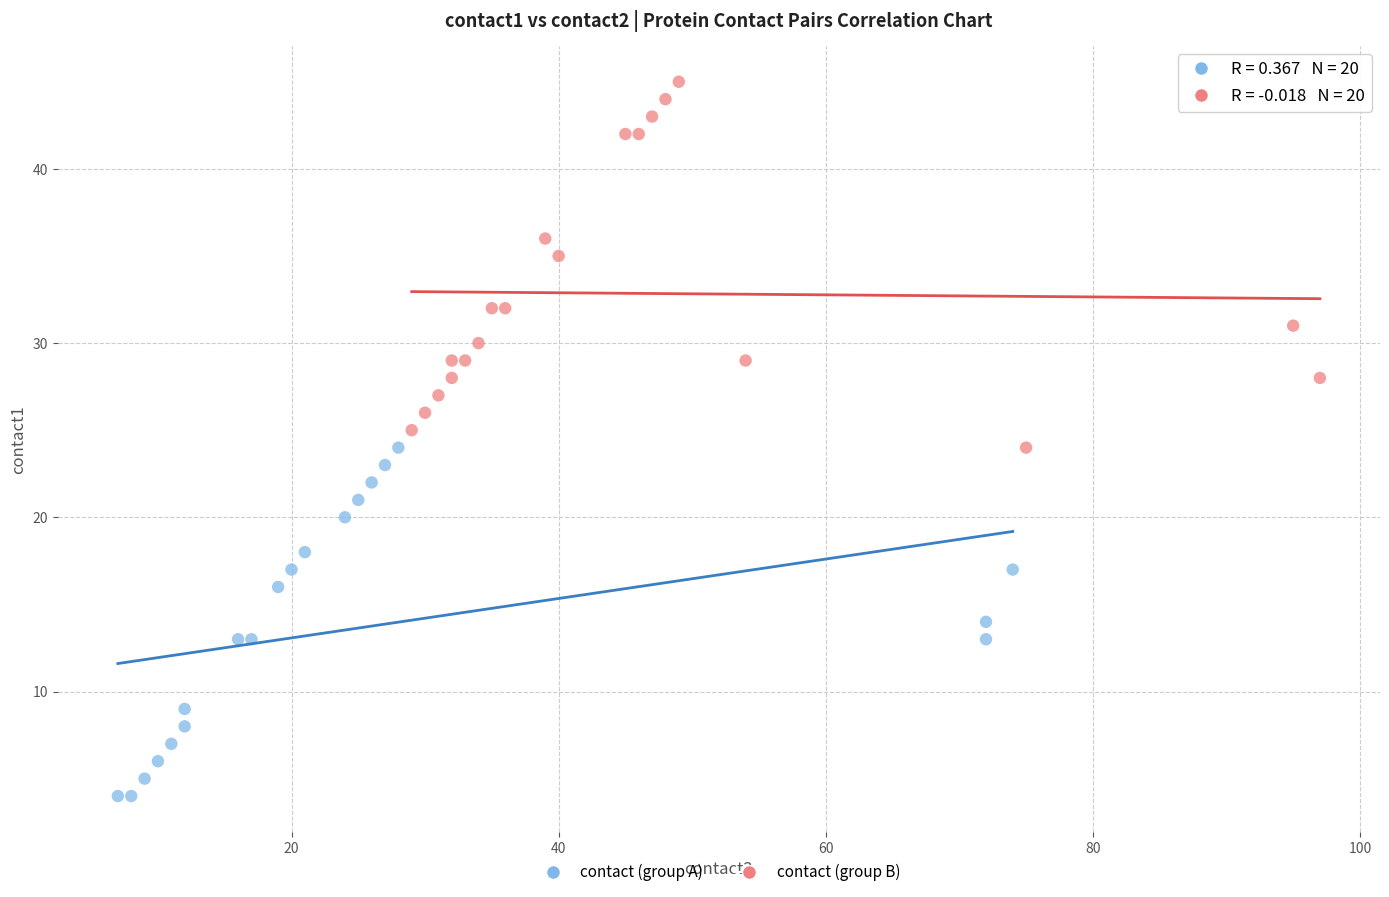

Which series contains the lowest Y value?

contact (group A)